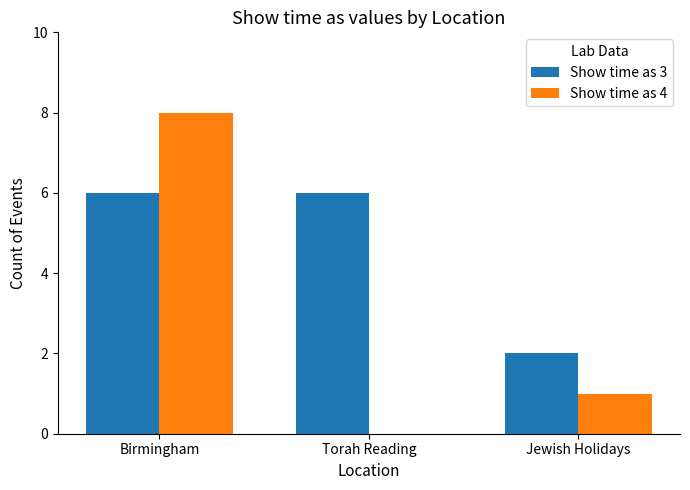

Where is Show time as 4 nearest to the value 4?

Jewish Holidays